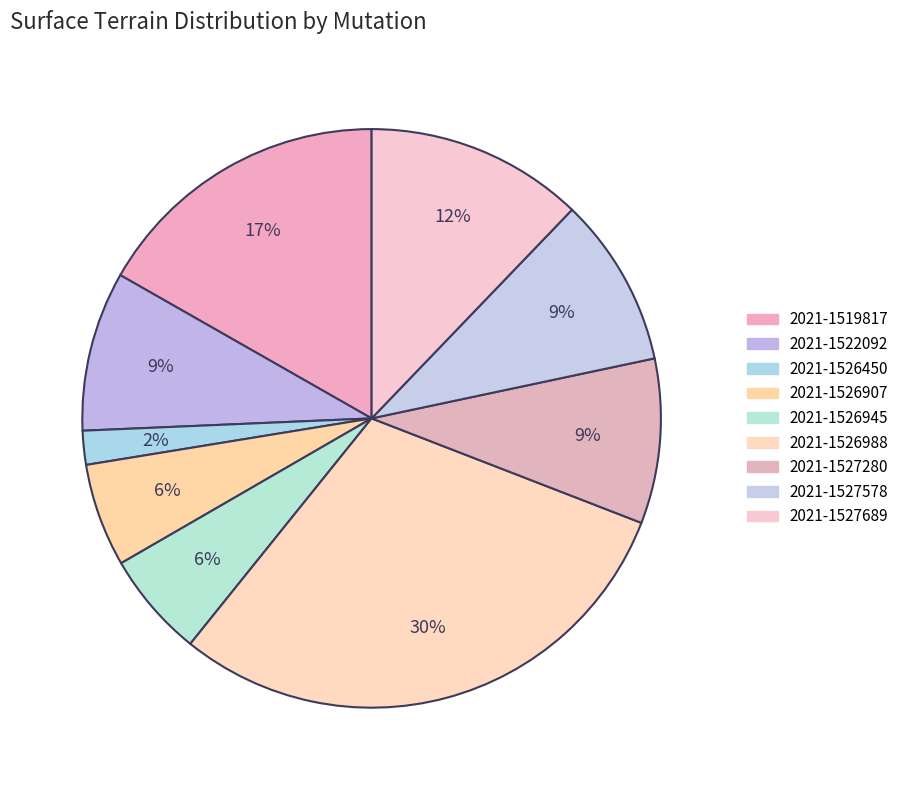

What percentage do 2021-1526988 and 2021-1527280 together represent?

39.1%